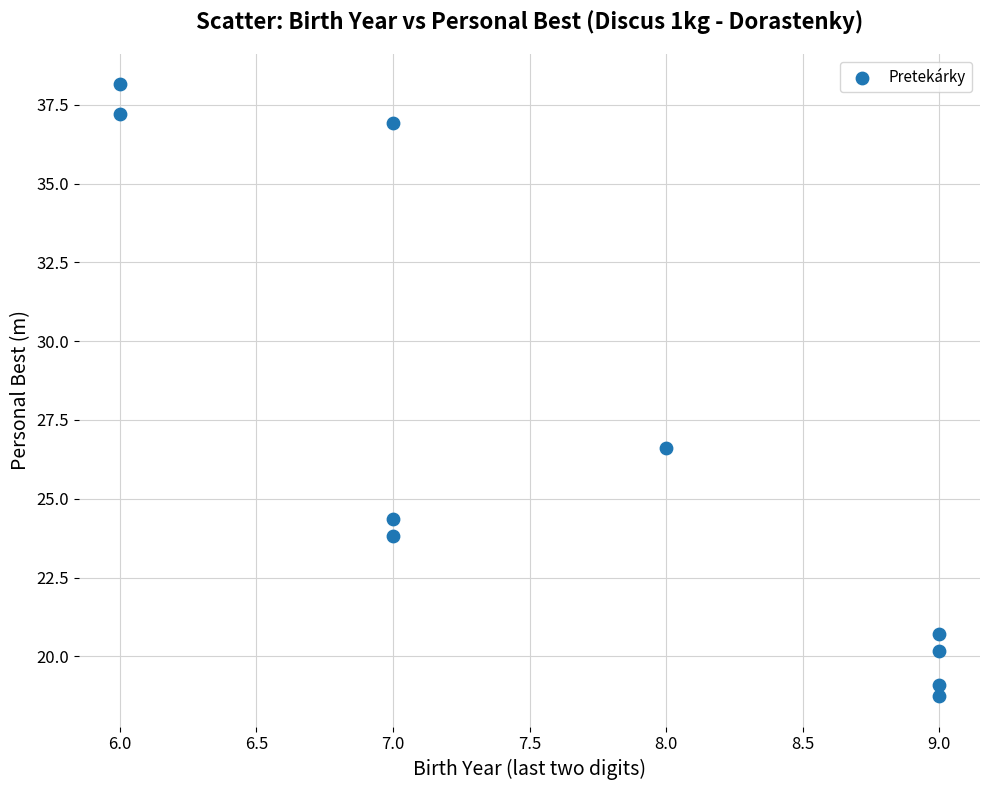

What is the range of Y values (max minus min)?

19.4